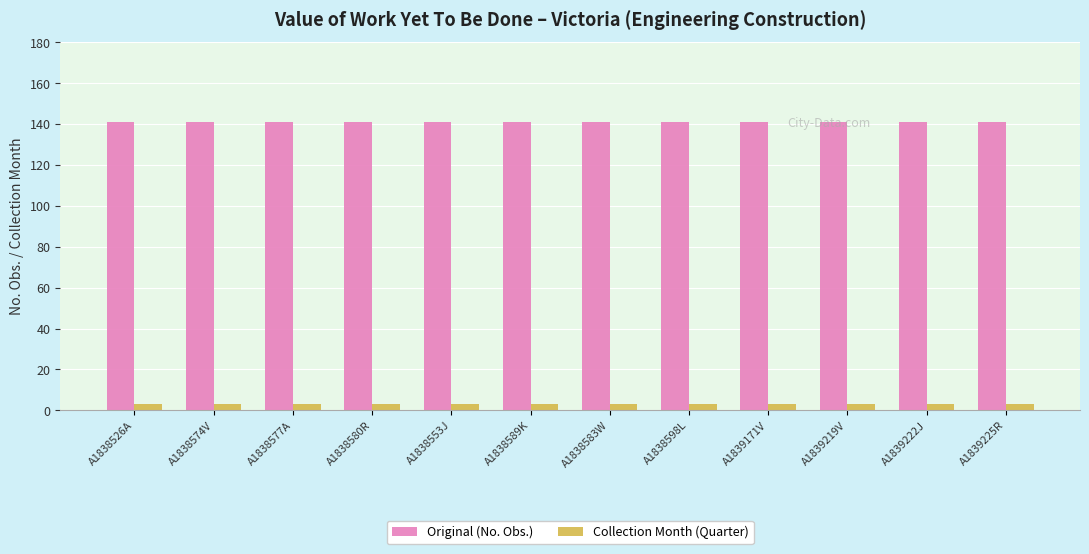

Reading right to left, transcribe all the data shown in this chart.

Original (No. Obs.): 141	141	141	141	141	141	141	141	141	141	141	141
Collection Month (Quarter): 3	3	3	3	3	3	3	3	3	3	3	3